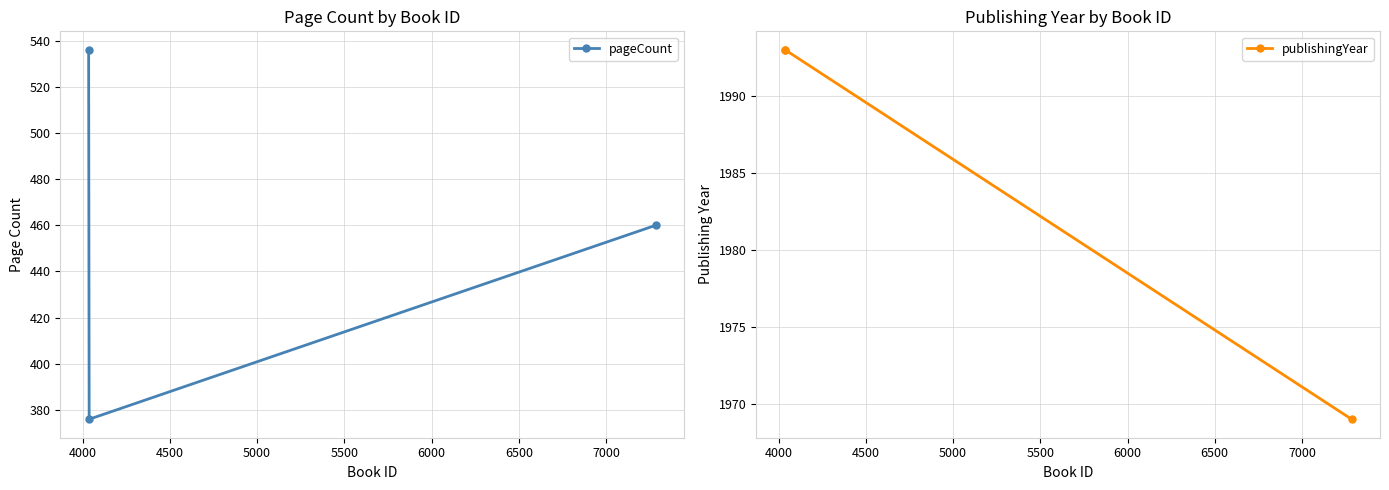

What is the value of the publishingYear point at the 3rd from the left?

1969